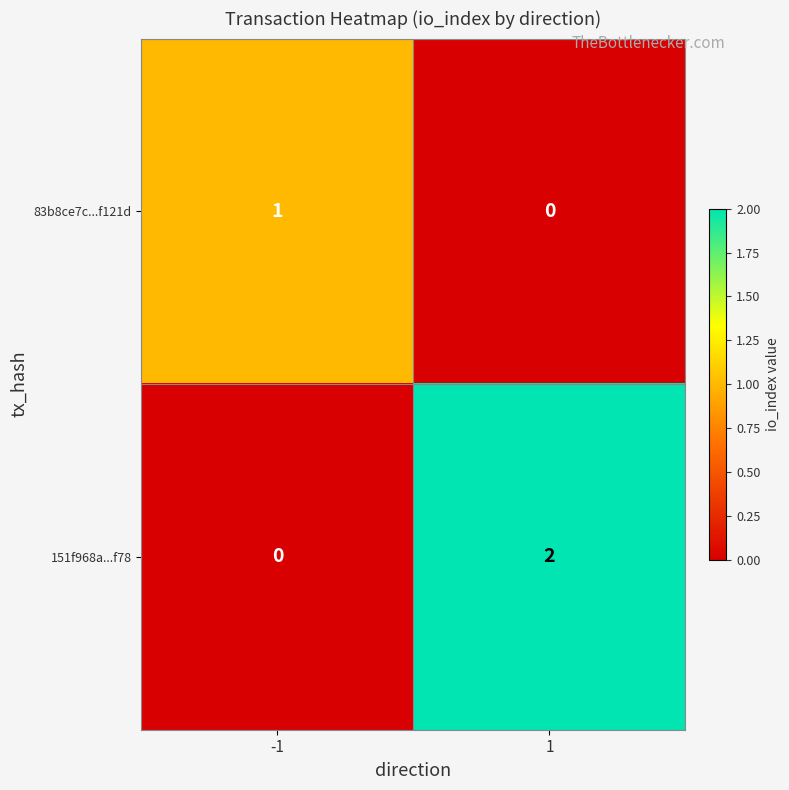

Which series has the largest total across all categories?

151f968a...f78